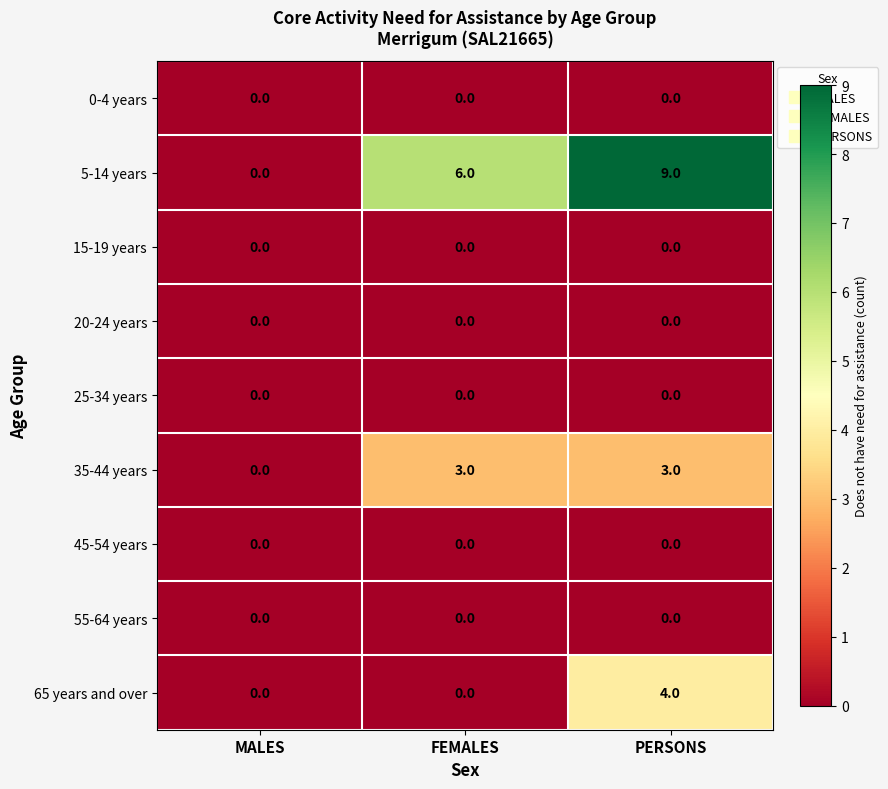

Which series changed the most between MALES and PERSONS?

5-14 years